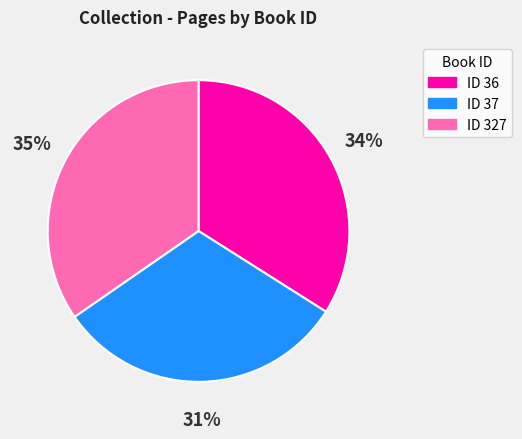

Is there any slice that represents more than half of the pie?

No